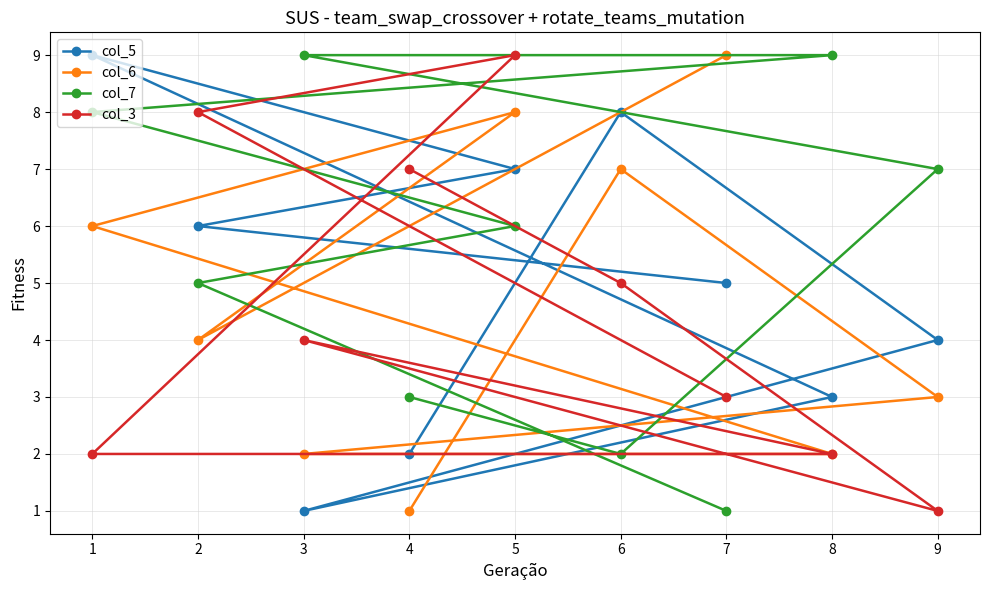

Which series has the largest total across all categories?

col_7